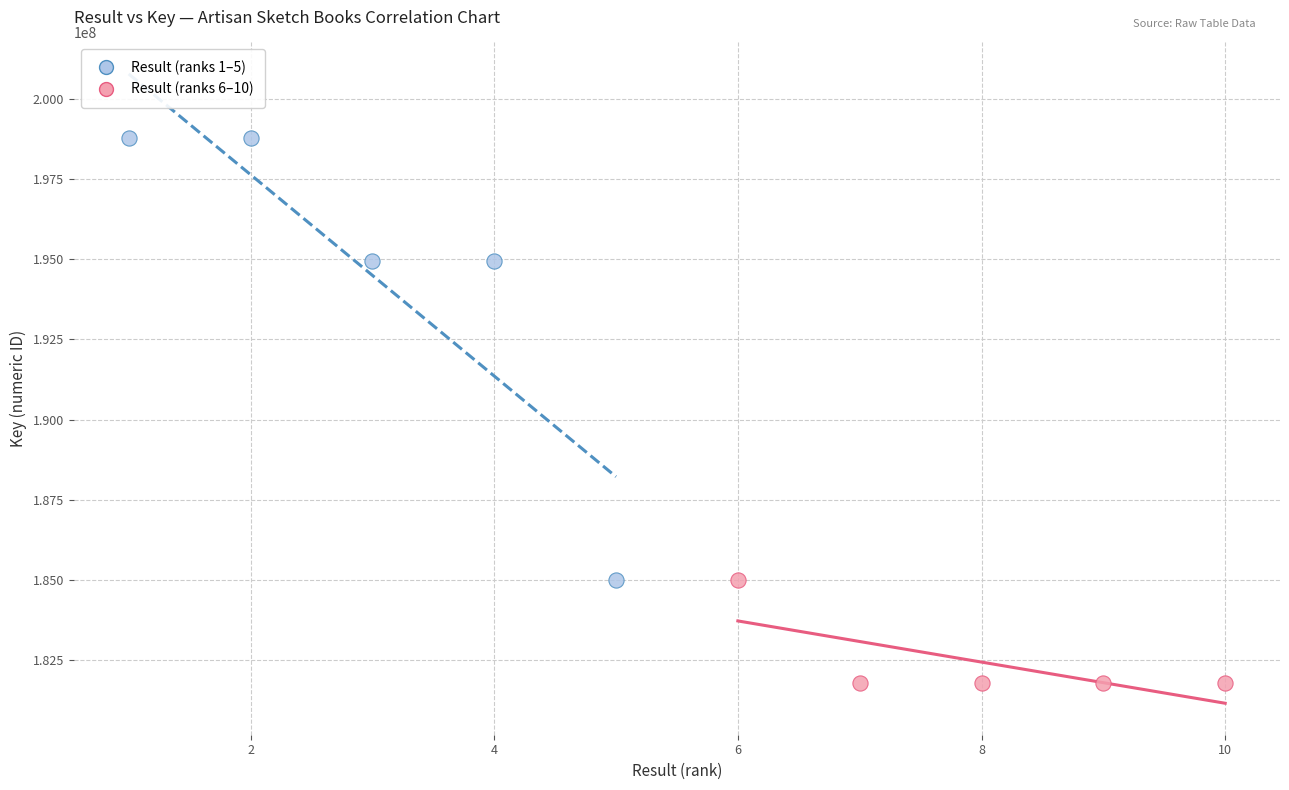

Which series reaches the minimum Y coordinate?

Result (ranks 6–10)